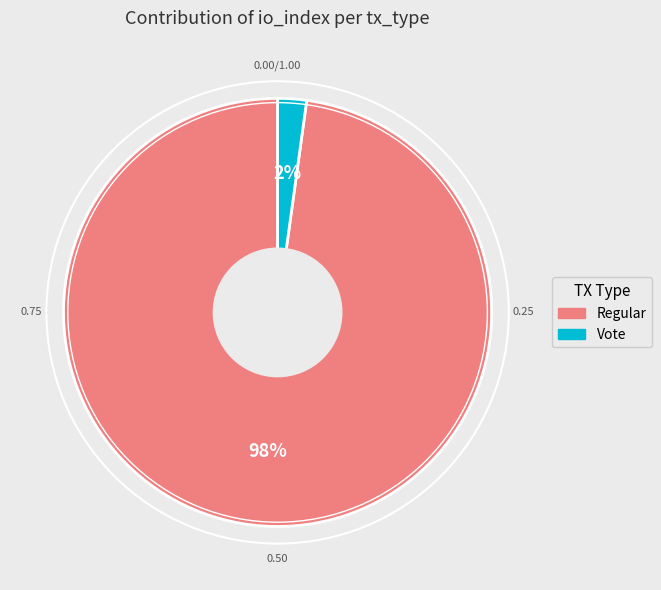

To the nearest percent, what is the average slice percentage?

50%